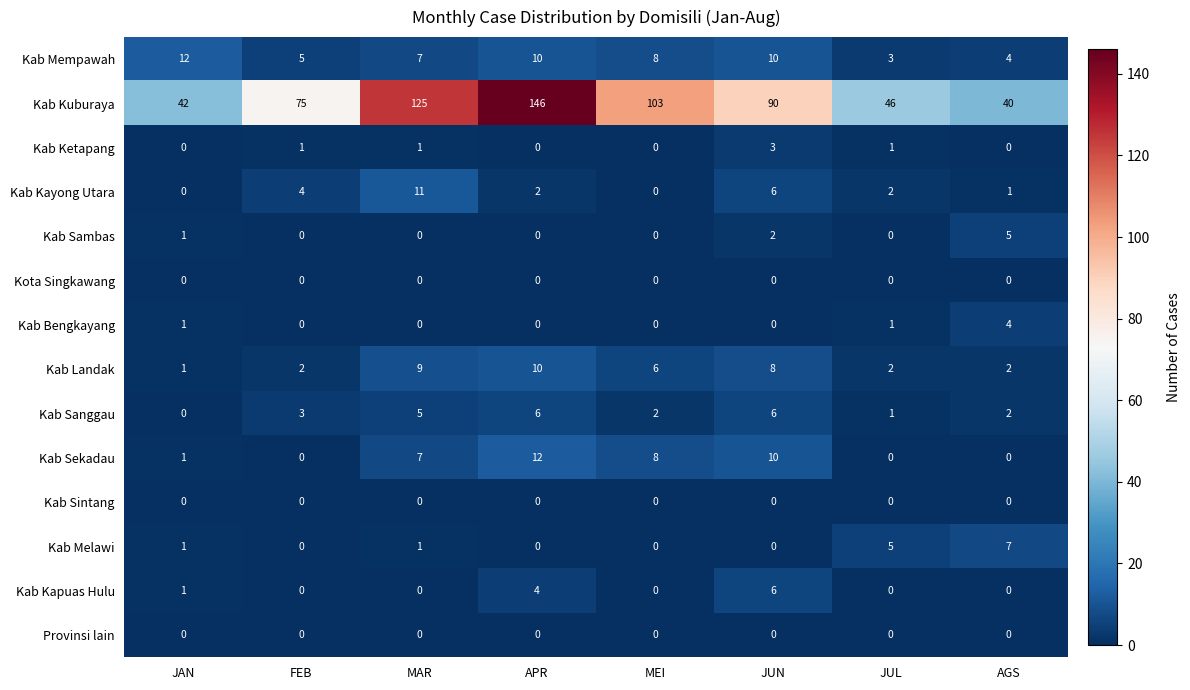

True or false: Kab Mempawah has a value of 5 at FEB.

True